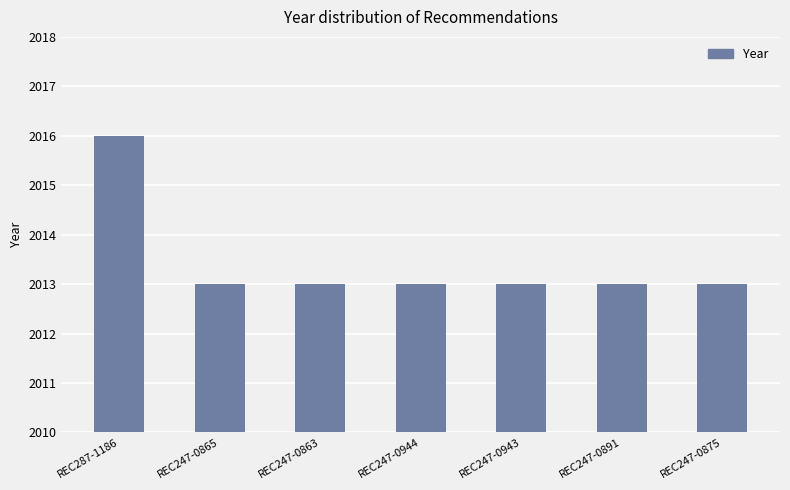

Approximately how many times larger is the value at REC247-0863 compared to REC247-0891?

1.0